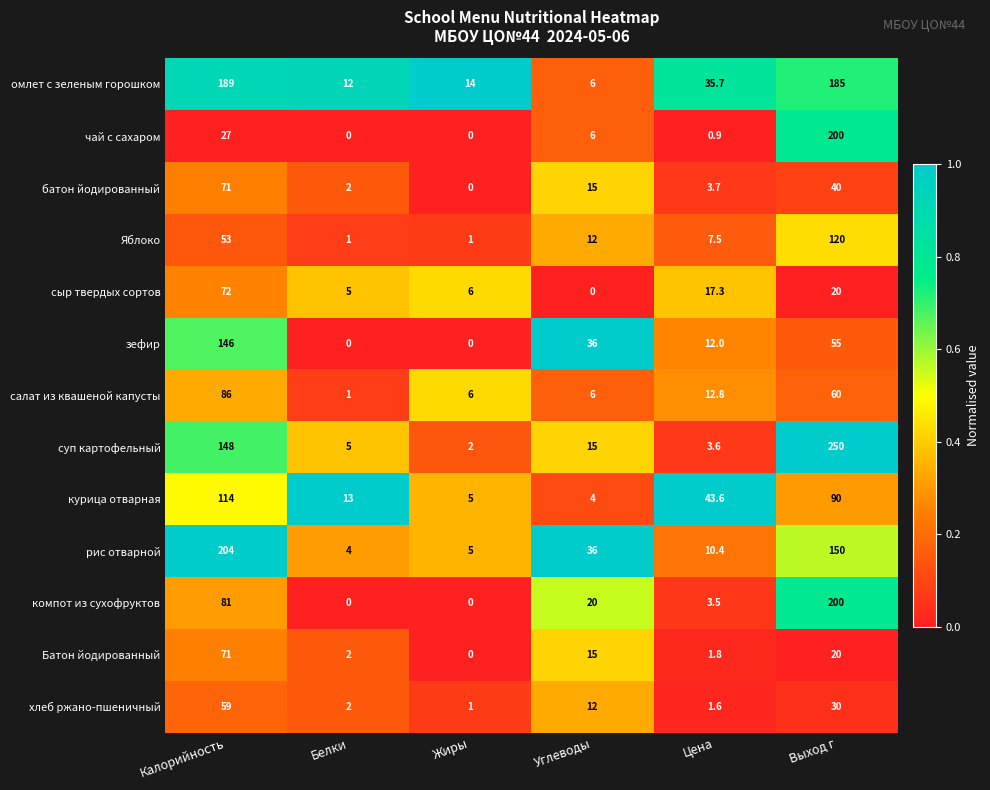

What is the difference between the maximum and minimum values in the компот из сухофруктов series?

200.0